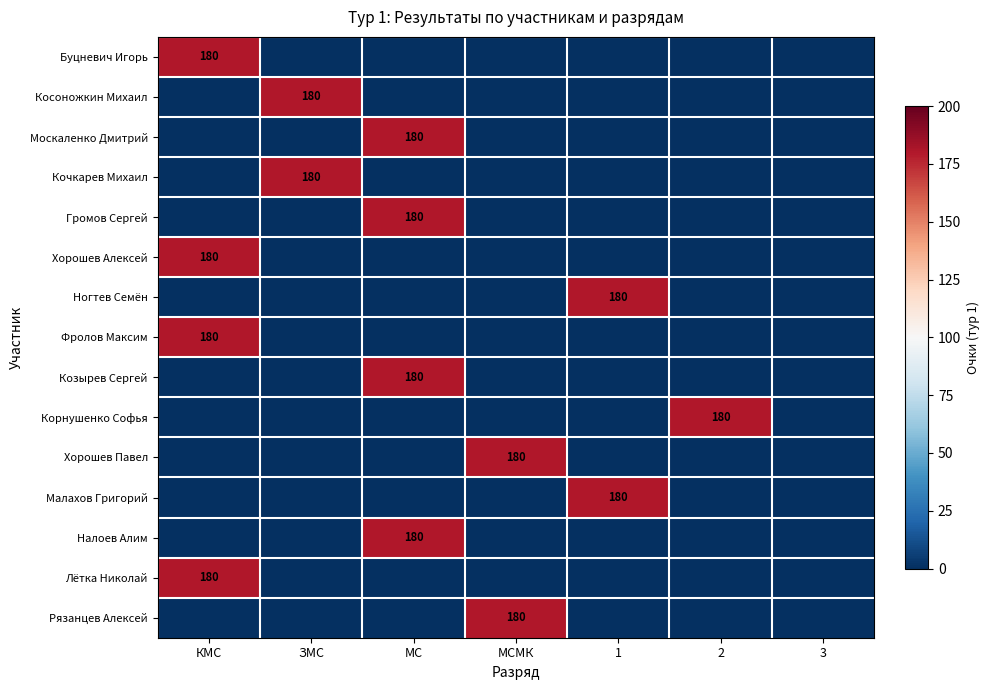

Is the value of Буцневич Игорь at ЗМС greater than the value of Москаленко Дмитрий at КМС?

No